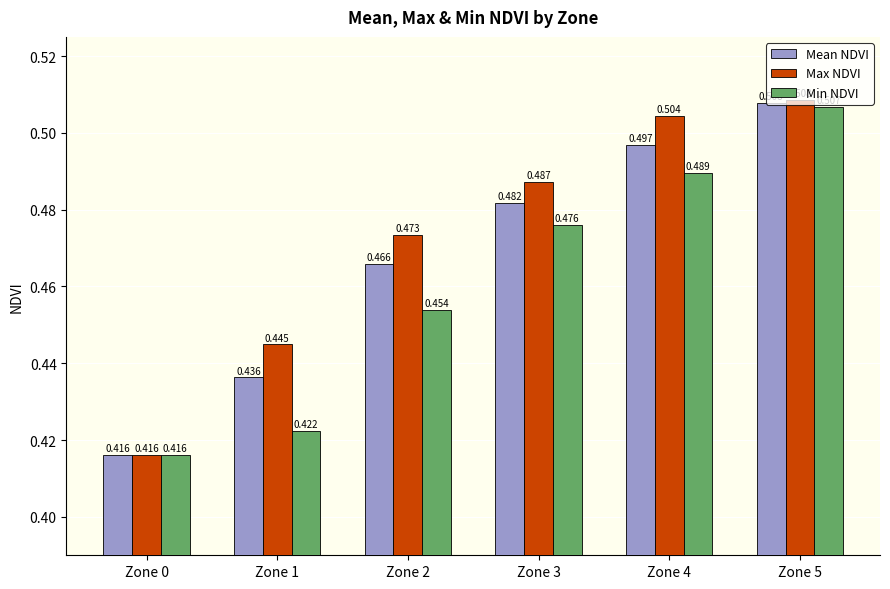

Which series changed the most between Zone 4 and Zone 5?

Min NDVI